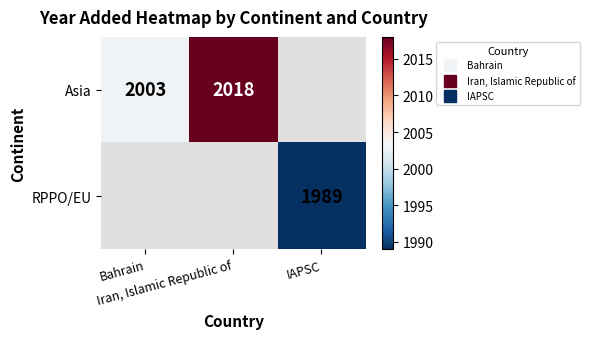

What is the minimum value shown in the chart?

1989.0